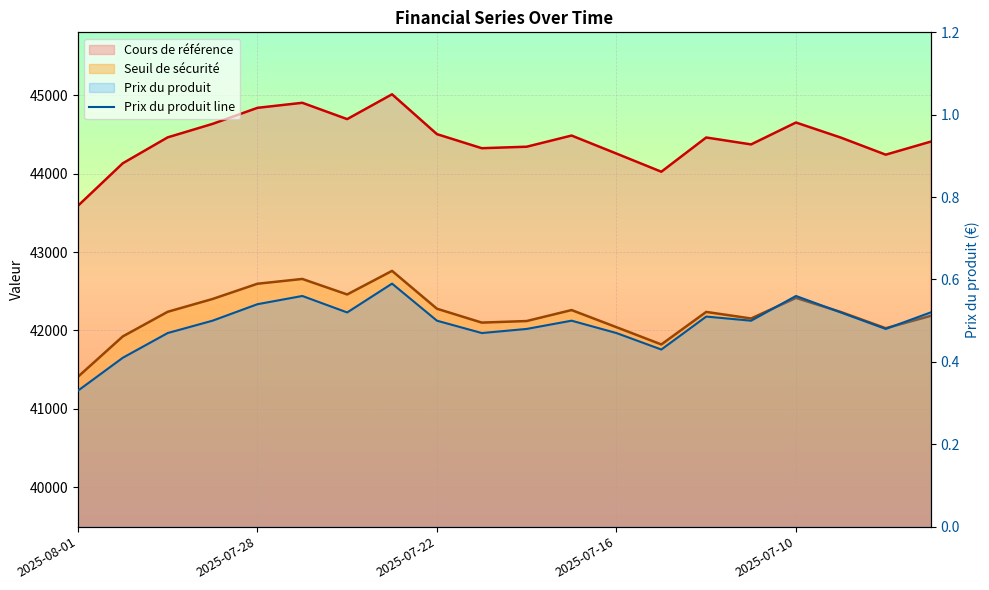

Count the number of categories in the chart.

20